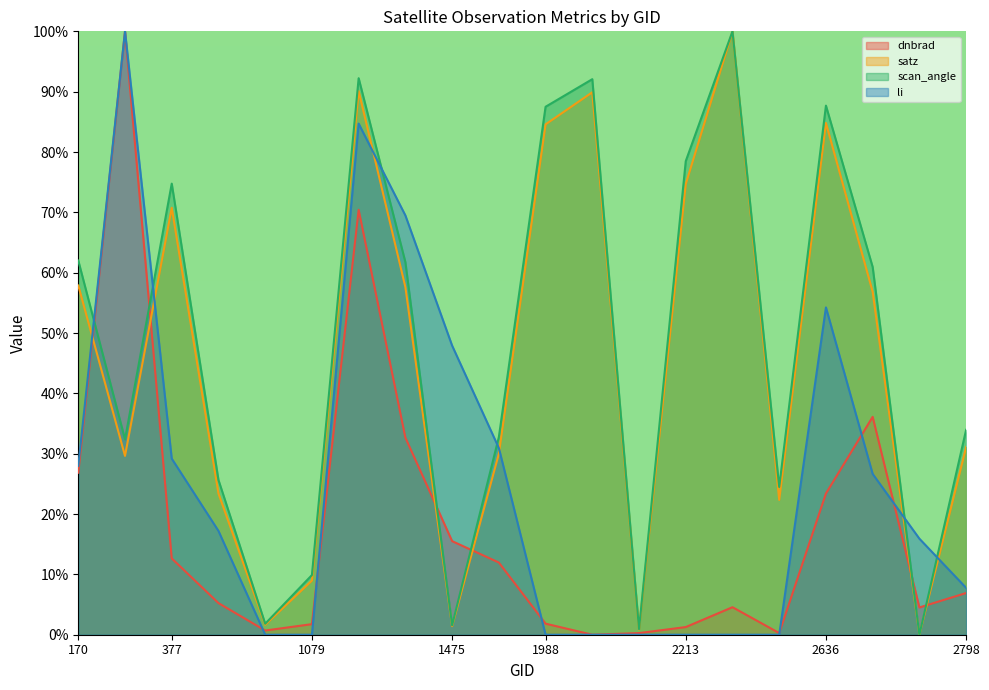

At which category does the chart reach its minimum across all series?

2051